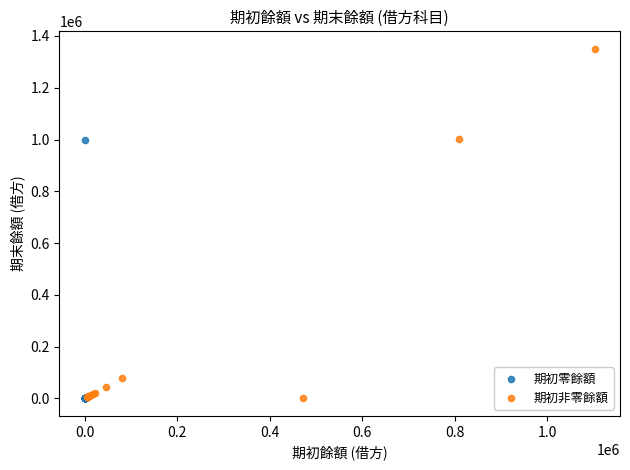

Which series has the widest spread of Y values?

期初非零餘額